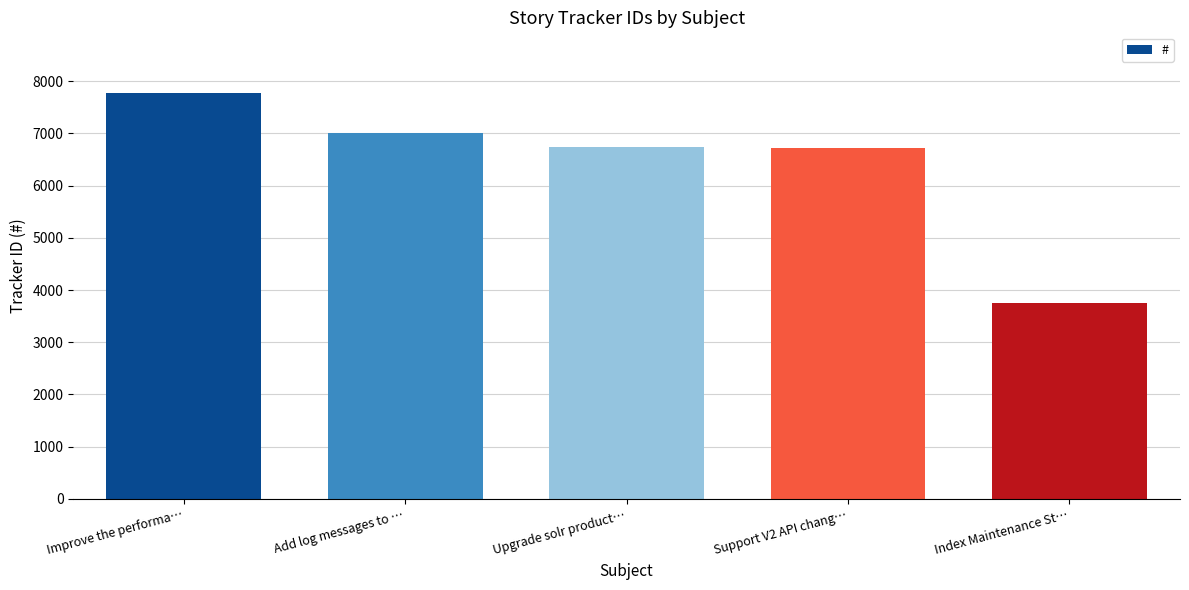

What is the label of the 2nd bar from the left?

Add log messages to …